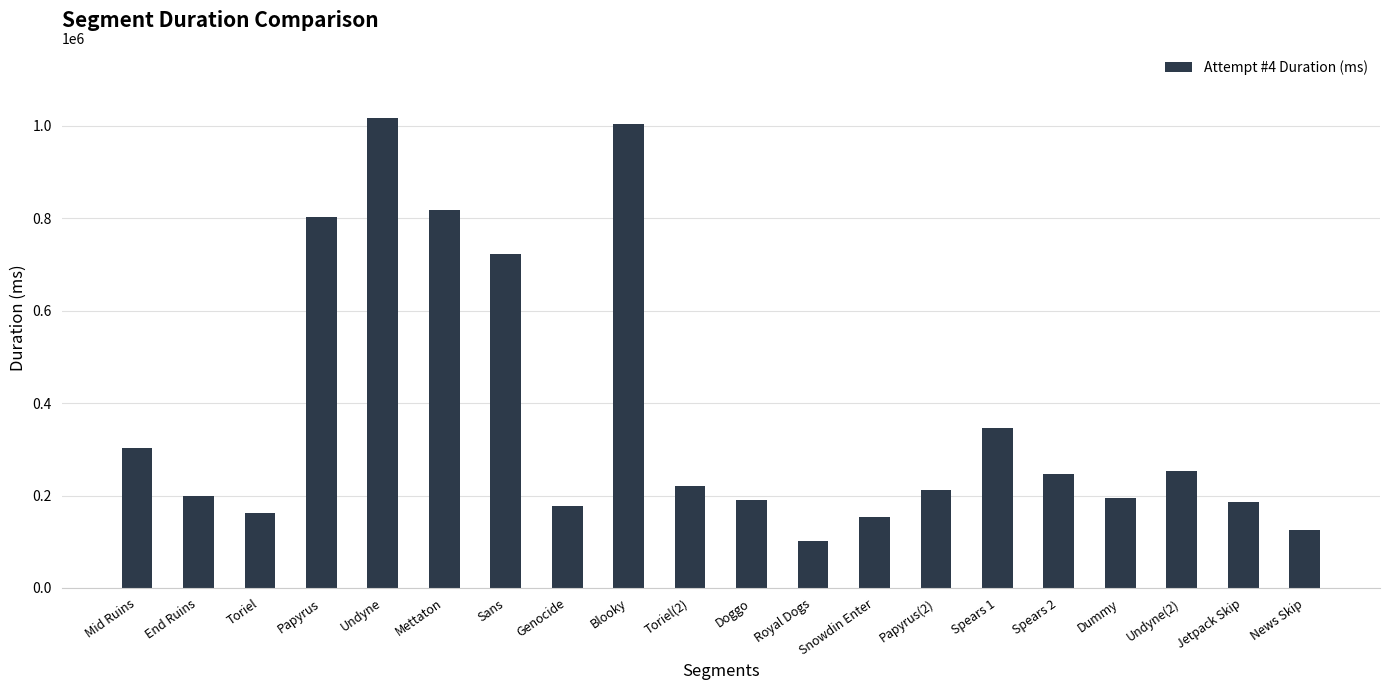

What is the sum of all values?

7432251